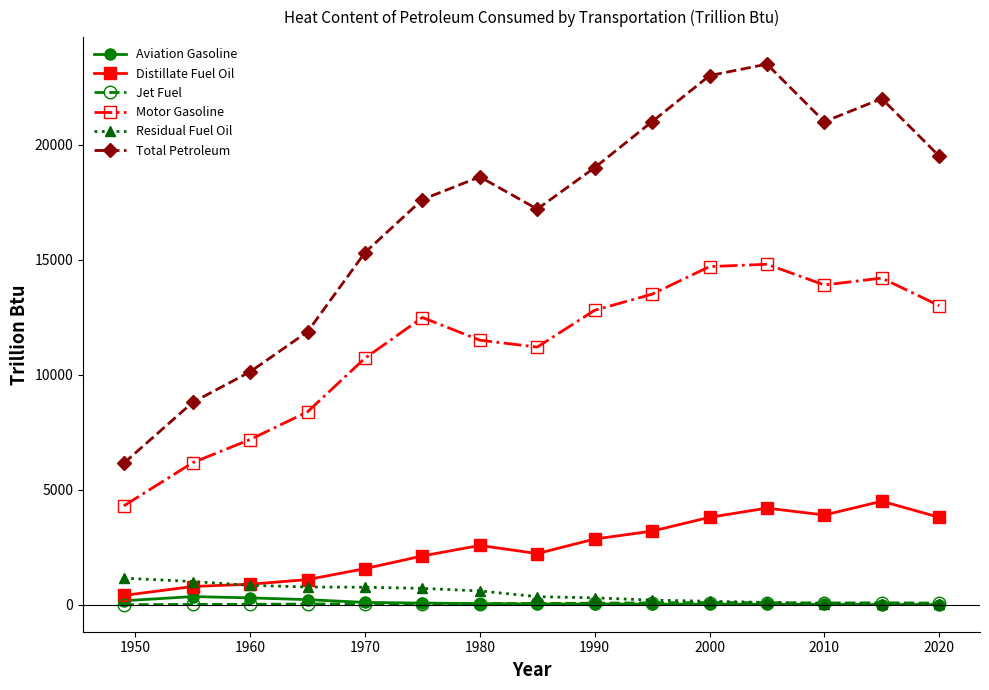

Which series has the widest spread of values?

Total Petroleum